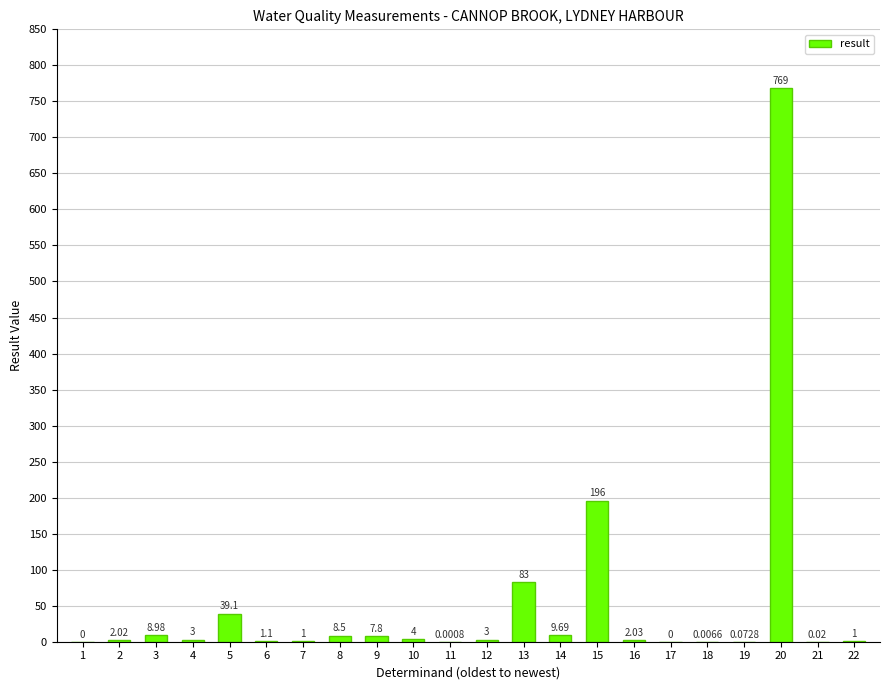

Between 2 and 12, which is larger?

12